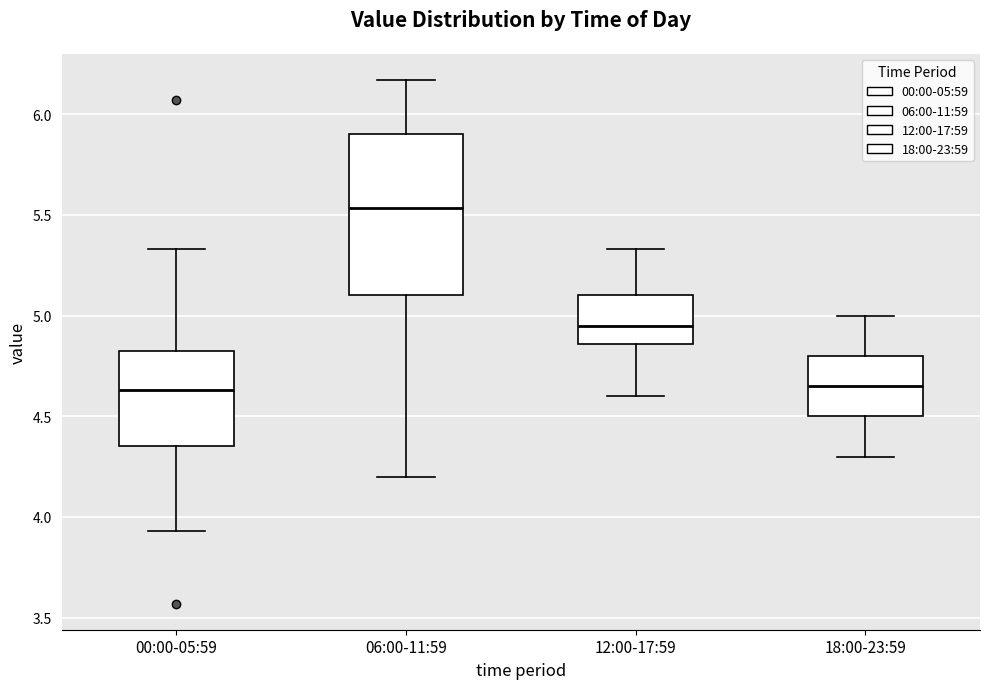

Reading left to right, read every box against the y-axis: the position of its median line, the range the box covers, and the ends of its whiskers. The values are not printed on the chart, so give them approximately, as read against the axis.

00:00-05:59: median 4.65, box 4.35 to 4.85, whiskers 3.95 to 5.35
06:00-11:59: median 5.55, box 5.10 to 5.90, whiskers 4.20 to 6.15
12:00-17:59: median 4.95, box 4.85 to 5.10, whiskers 4.60 to 5.35
18:00-23:59: median 4.65, box 4.50 to 4.80, whiskers 4.30 to 5.00